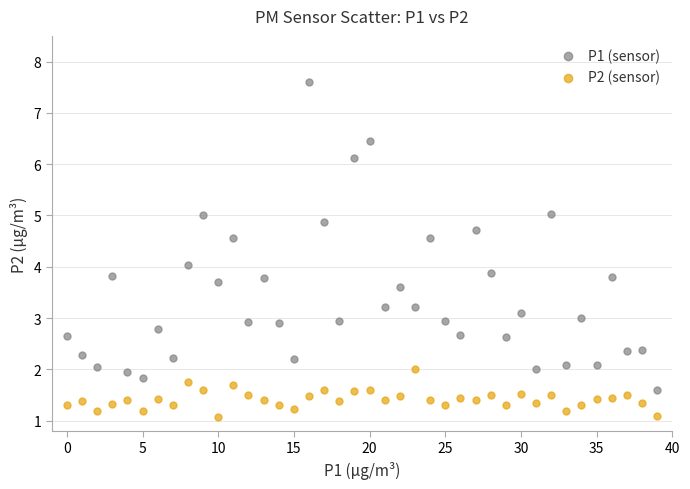

Which series has the largest Y range (max minus min)?

P1 (sensor)